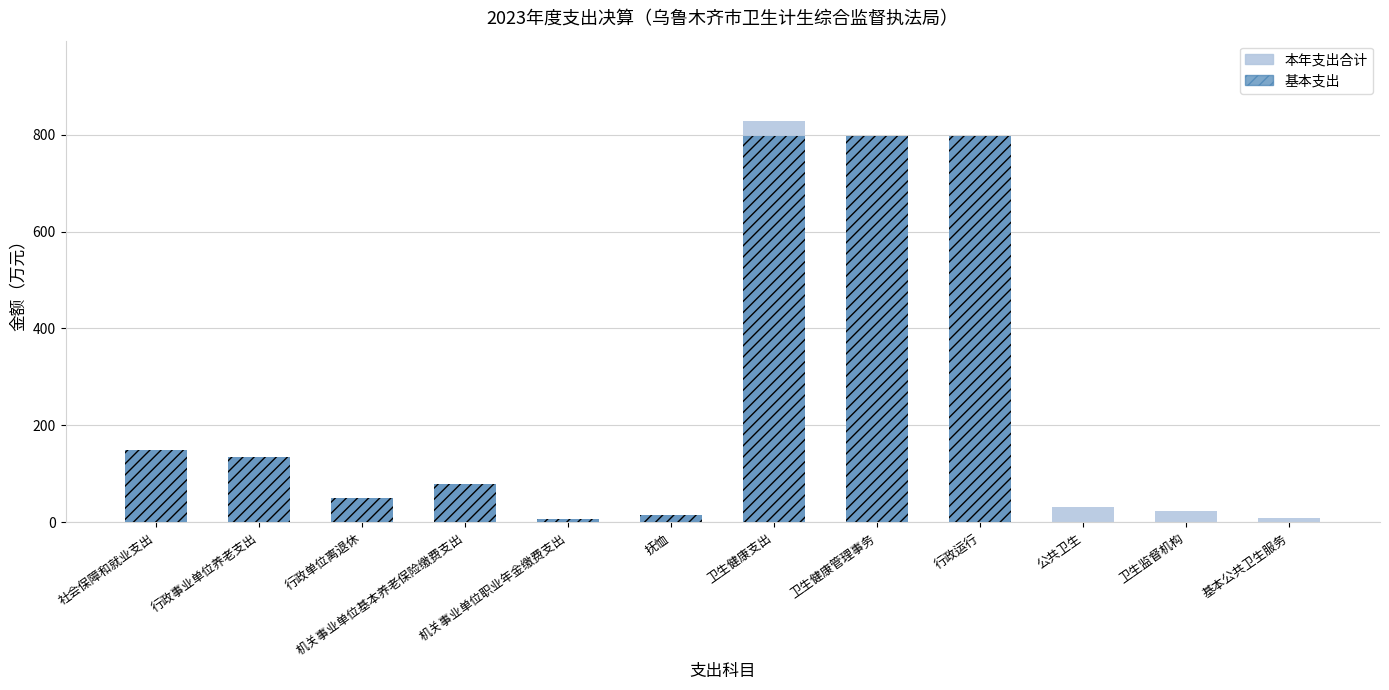

How many bars are there in each group?

2